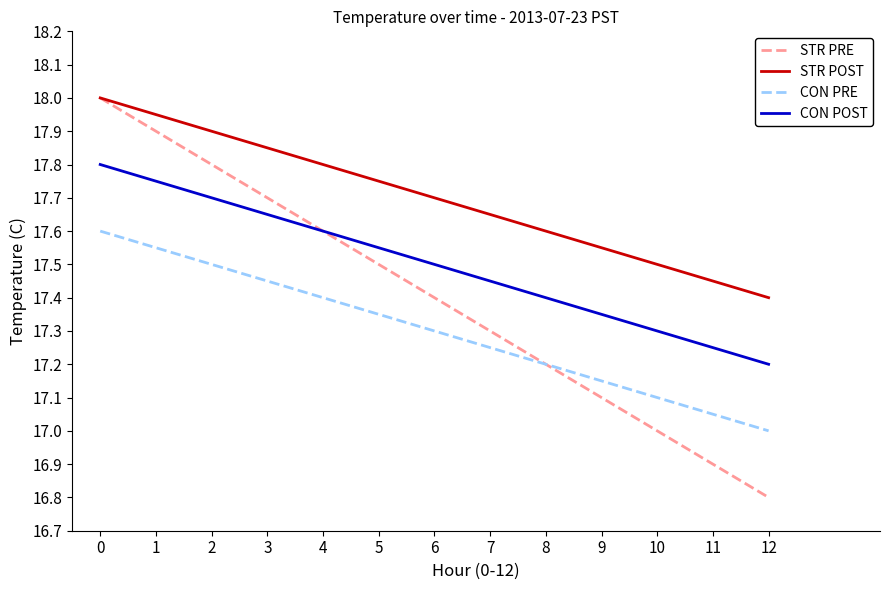

Read the CON PRE value at 2.

17.5